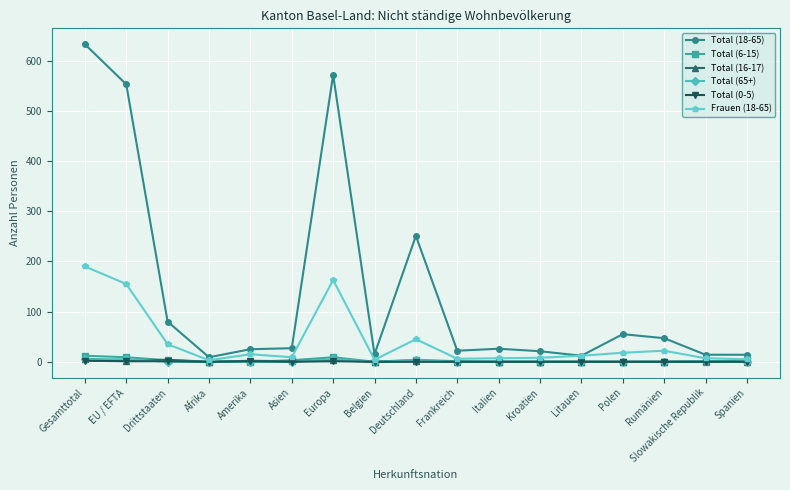

Which series has the largest total across all categories?

Total (18-65)